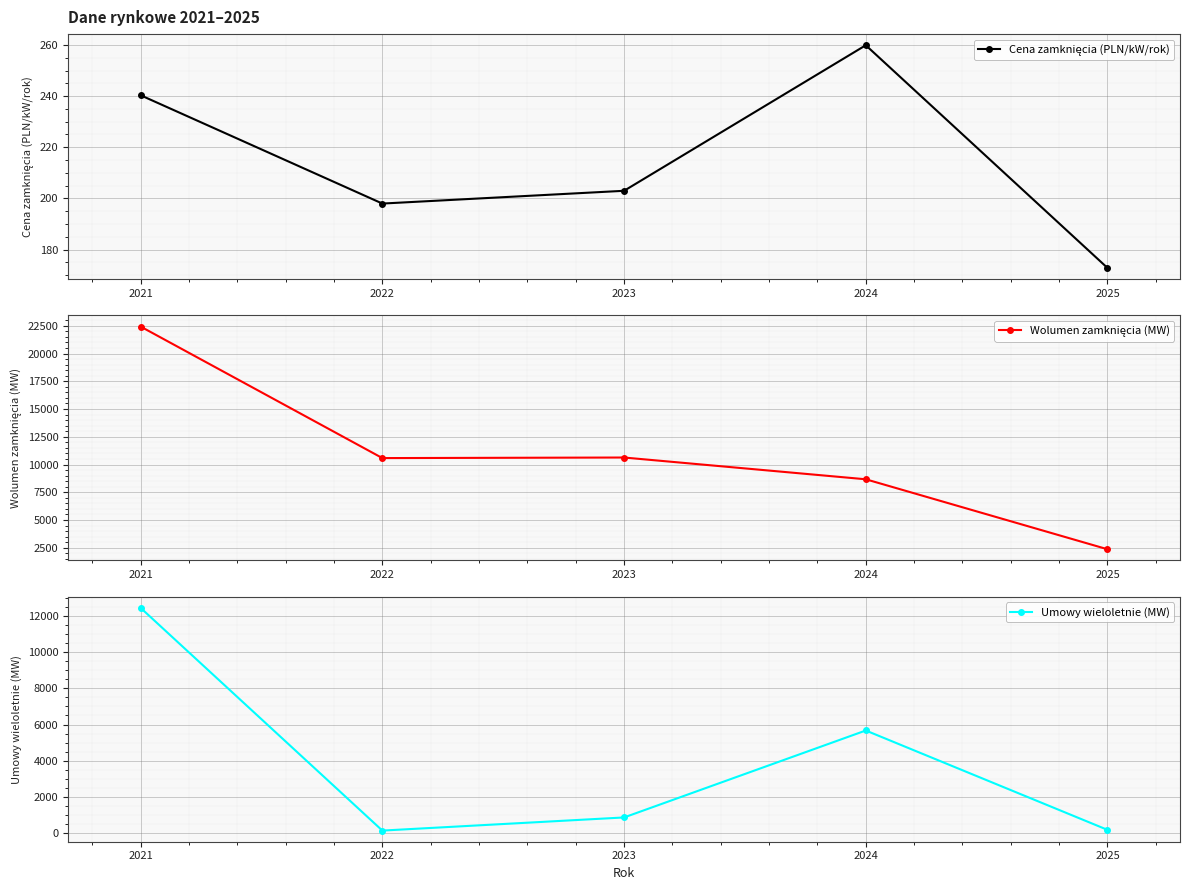

Reading left to right, list all the values displayed in this chart.

Cena zamknięcia (PLN/kW/rok): 2021=240.3	2022=198.0	2023=203.0	2024=259.9	2025=172.8
Wolumen zamknięcia (MW): 2021=22427.0	2022=10580.0	2023=10631.0	2024=8671.0	2025=2367.0
Umowy wieloletnie (MW): 2021=12459.0	2022=125.0	2023=853.0	2024=5669.0	2025=166.0